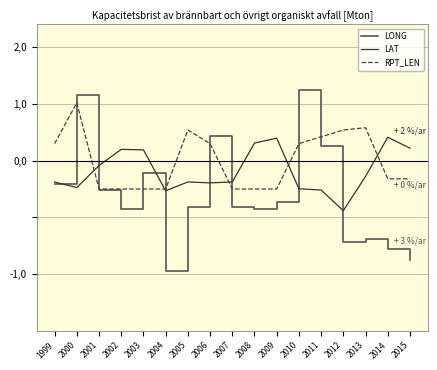

How many interior local valleys does the LAT series have?

4